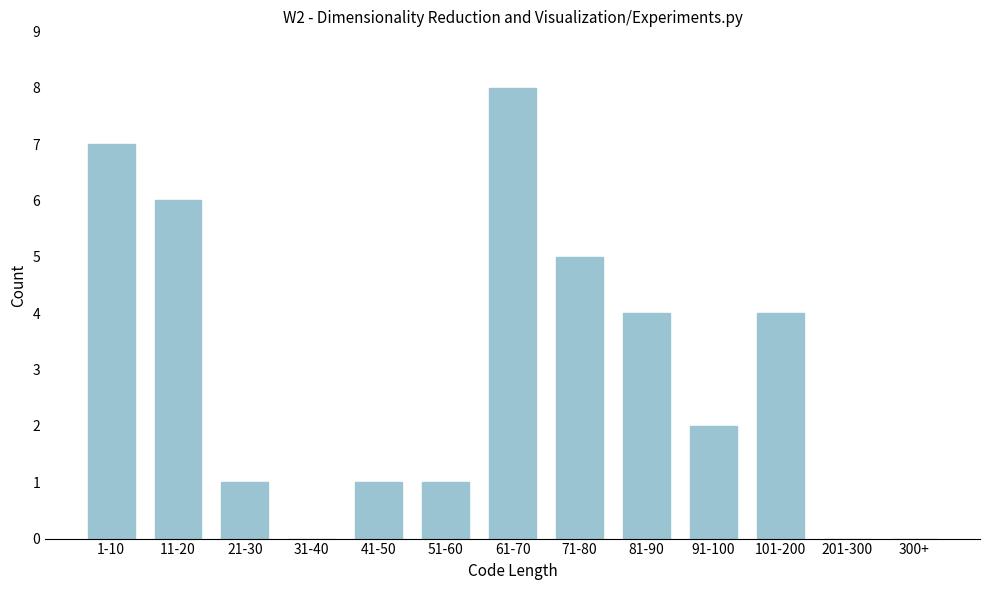

Reading right to left, extract all data points from this chart.

300+=0	201-300=0	101-200=4	91-100=2	81-90=4	71-80=5	61-70=8	51-60=1	41-50=1	31-40=0	21-30=1	11-20=6	1-10=7